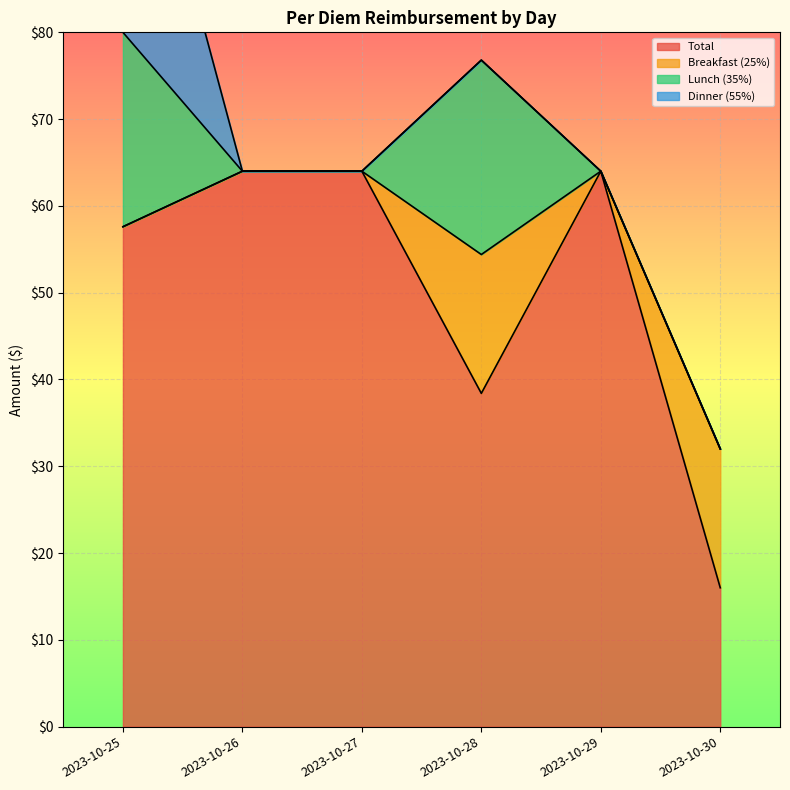

Reading right to left, what are all the values shown in this chart?

Total: 2023-10-30=16.0	2023-10-29=64.0	2023-10-28=38.4	2023-10-27=64.0	2023-10-26=64.0	2023-10-25=57.6
Breakfast (25%): 2023-10-30=16.0	2023-10-29=0.0	2023-10-28=16.0	2023-10-27=0.0	2023-10-26=0.0	2023-10-25=0.0
Lunch (35%): 2023-10-30=0.0	2023-10-29=0.0	2023-10-28=22.4	2023-10-27=0.0	2023-10-26=0.0	2023-10-25=22.4
Dinner (55%): 2023-10-30=0.0	2023-10-29=0.0	2023-10-28=0.0	2023-10-27=0.0	2023-10-26=0.0	2023-10-25=35.2